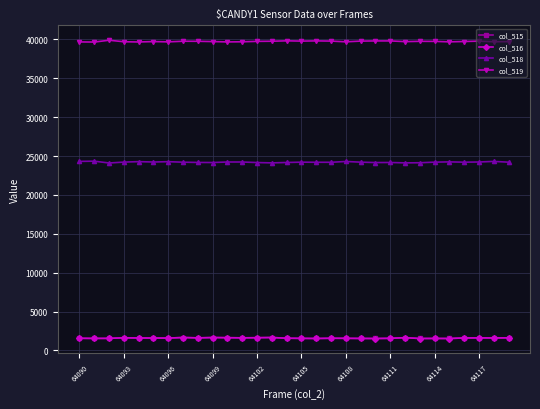

What is the smallest value displayed?

1528